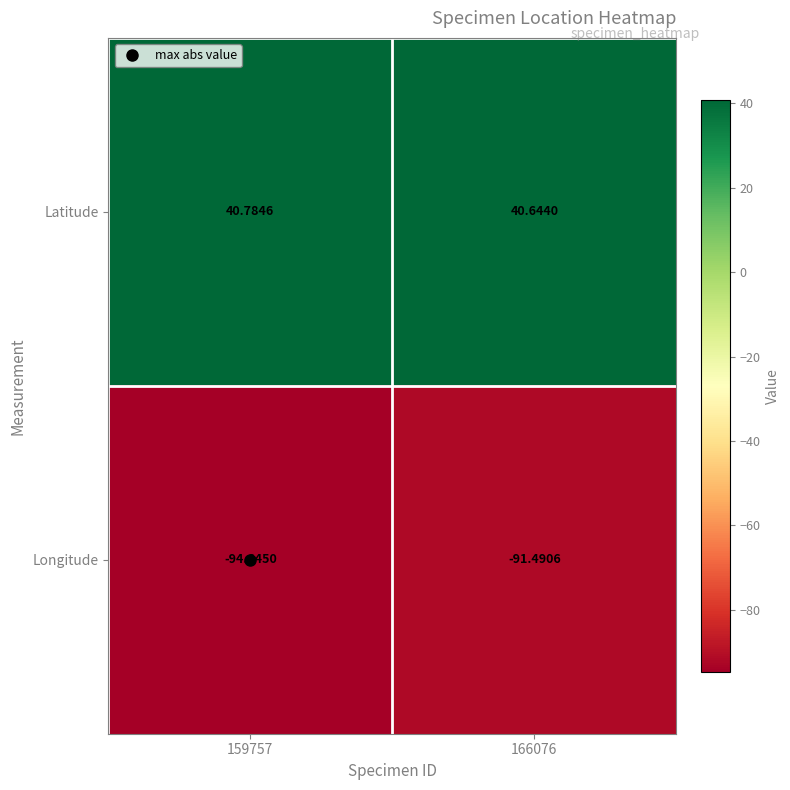

Which series has the largest total across all categories?

Latitude